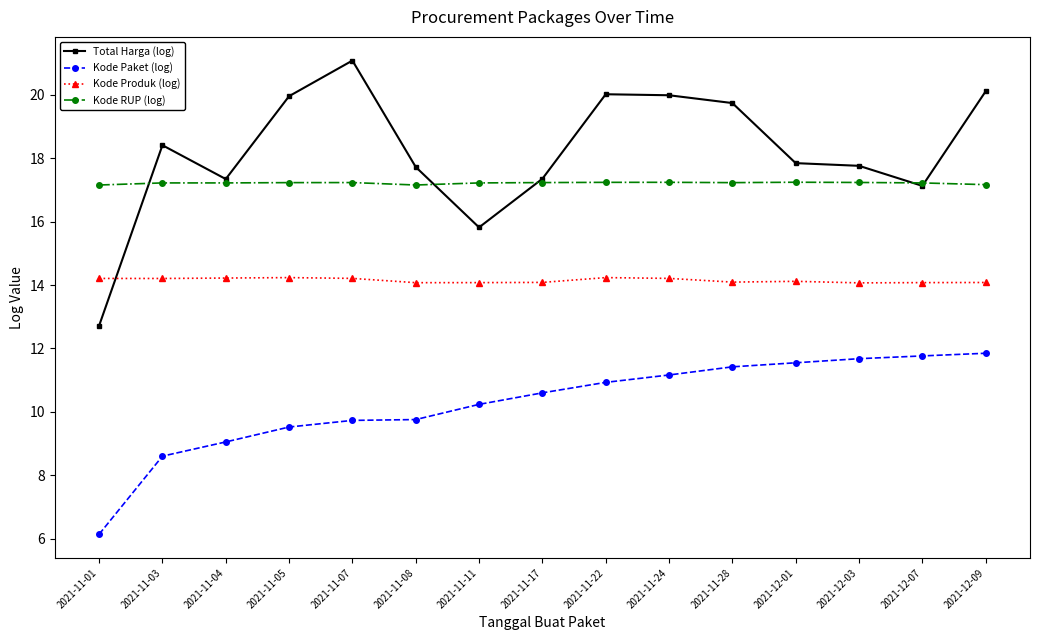

What is the smallest value displayed?

6.1